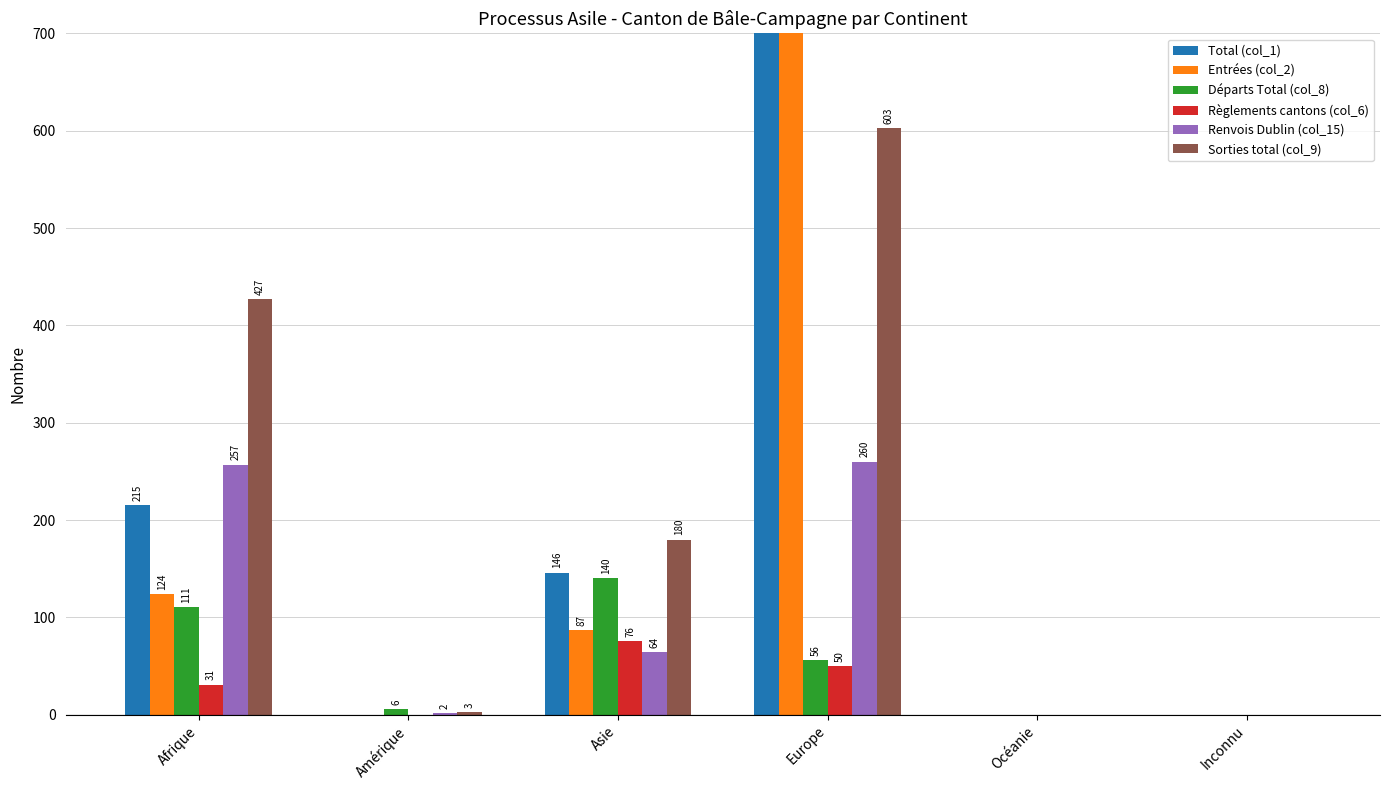

Which series has the widest spread of values?

Total (col_1)